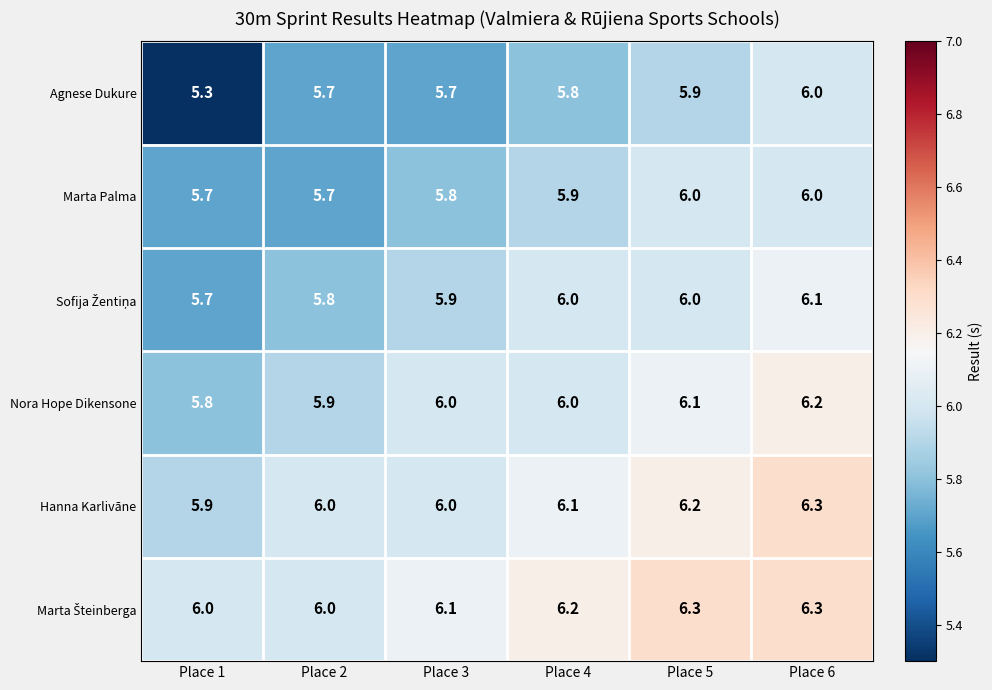

True or false: Nora Hope Dikensone has a value of 6.2 at Place 6.

True